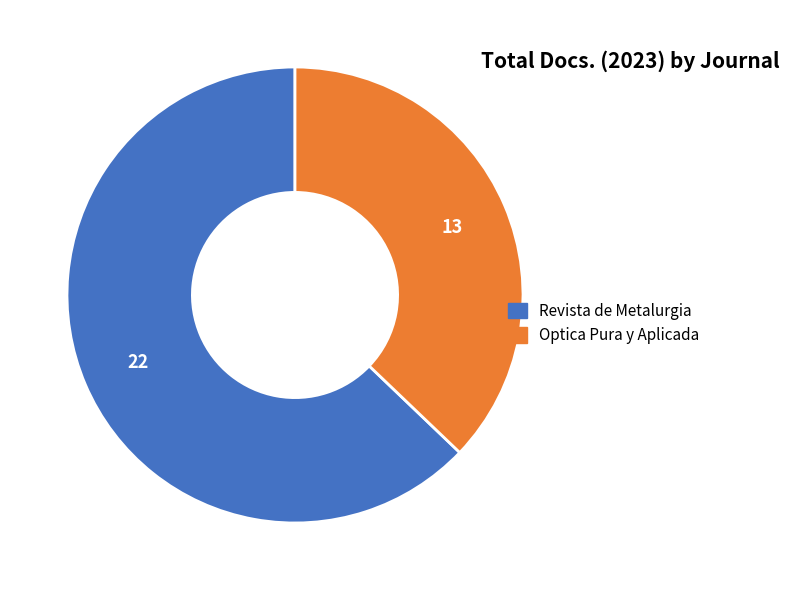

Which category has the biggest portion of the pie?

Revista de Metalurgia